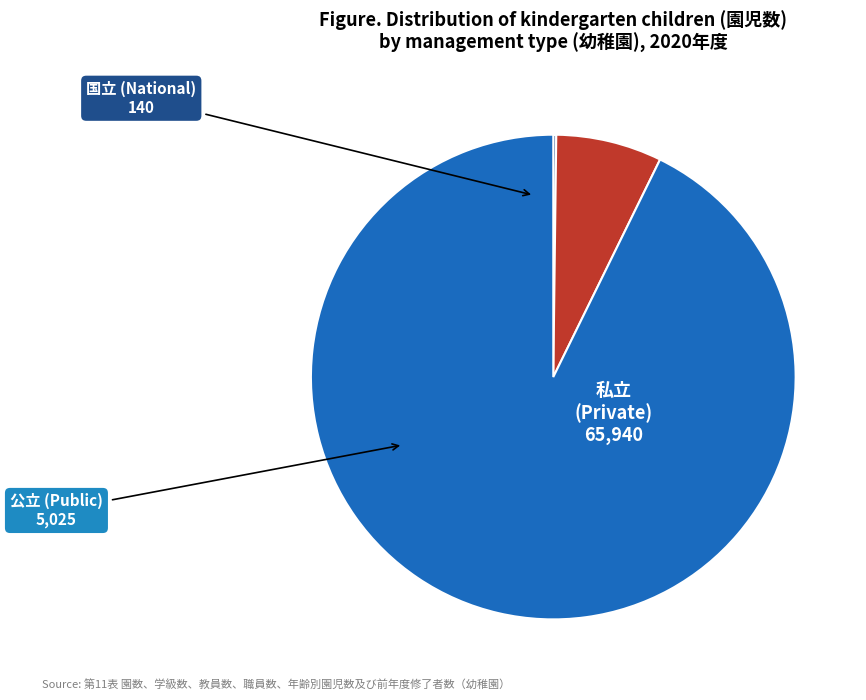

Which category has the biggest portion of the pie?

私立